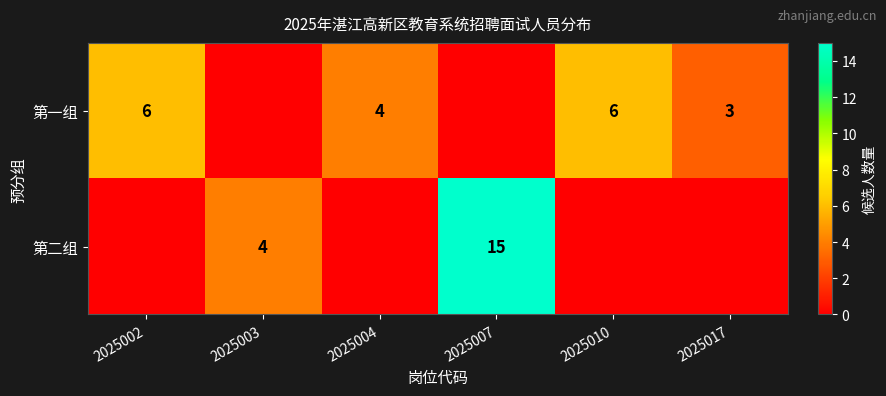

The 第一组 series shows 10 at 2025002. True or false?

False